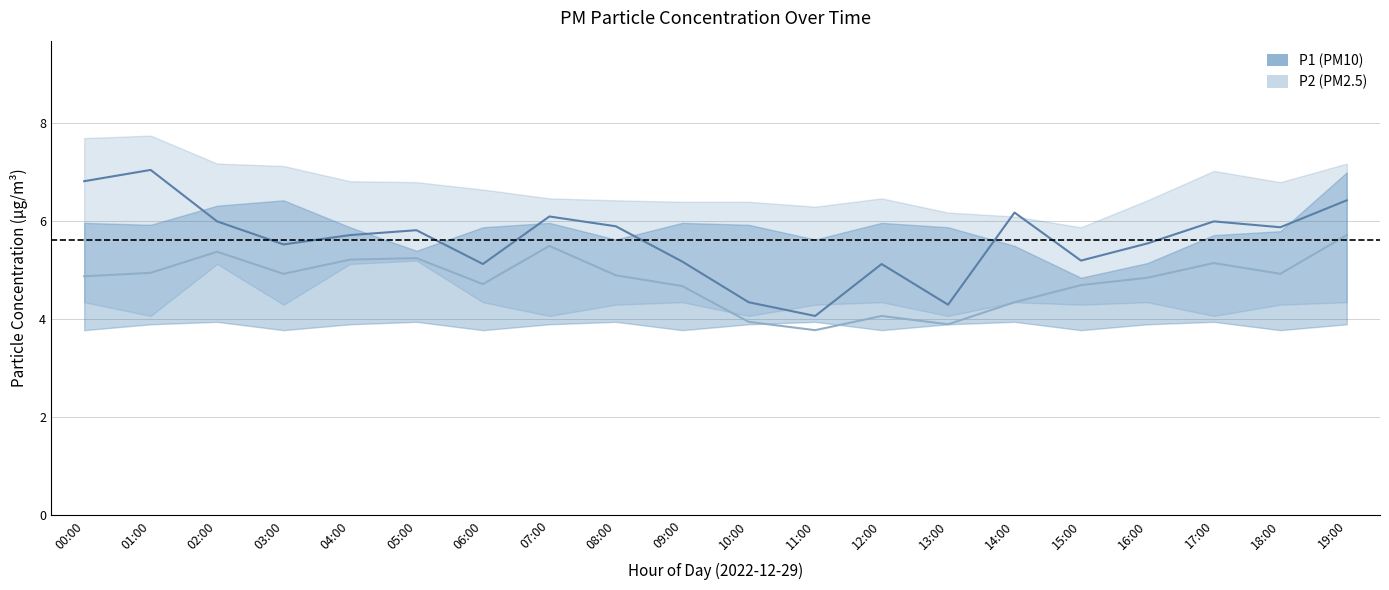

Reading right to left, extract all data points from this chart.

P1 mean: 19:00=6.4	18:00=5.9	17:00=6.0	16:00=5.5	15:00=5.2	14:00=6.2	13:00=4.3	12:00=5.1	11:00=4.1	10:00=4.3	09:00=5.2	08:00=5.9	07:00=6.1	06:00=5.1	05:00=5.8	04:00=5.7	03:00=5.5	02:00=6.0	01:00=7.0	00:00=6.8
P2 mean: 19:00=5.7	18:00=4.9	17:00=5.2	16:00=4.8	15:00=4.7	14:00=4.3	13:00=3.9	12:00=4.1	11:00=3.8	10:00=4.0	09:00=4.7	08:00=4.9	07:00=5.5	06:00=4.7	05:00=5.2	04:00=5.2	03:00=4.9	02:00=5.4	01:00=5.0	00:00=4.9